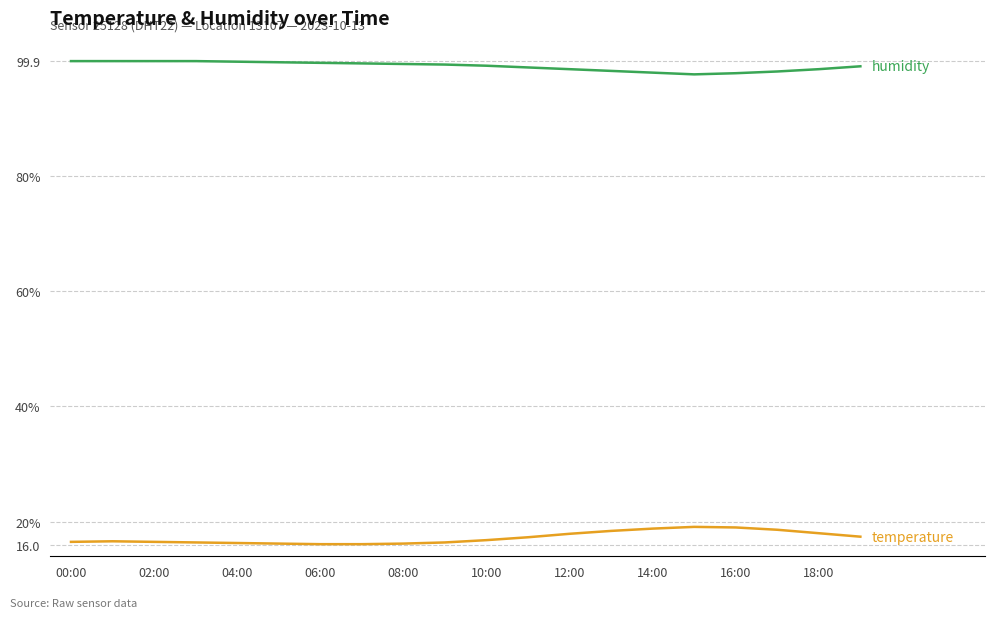

Does the chart display data point markers on the line(s)?

No